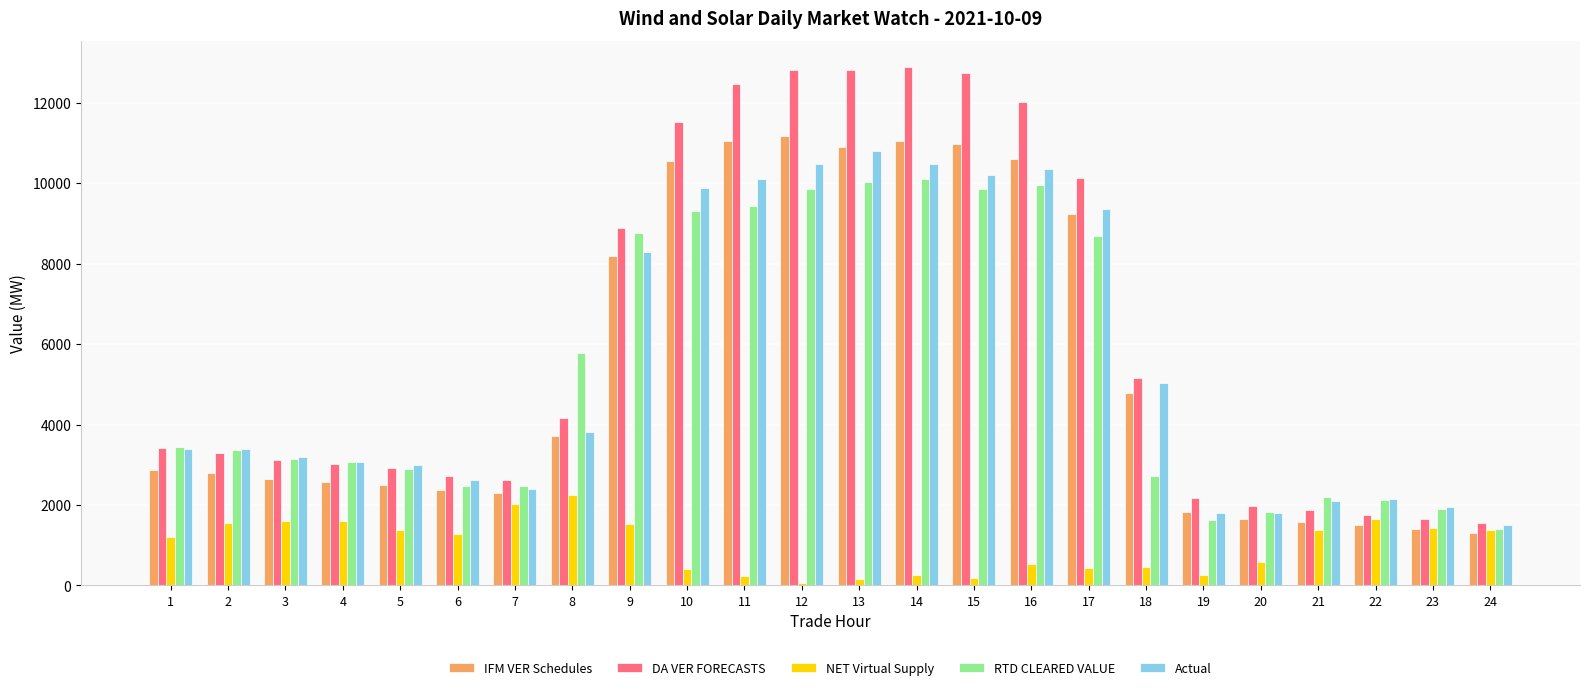

At which label does Actual first exceed 3390?

1